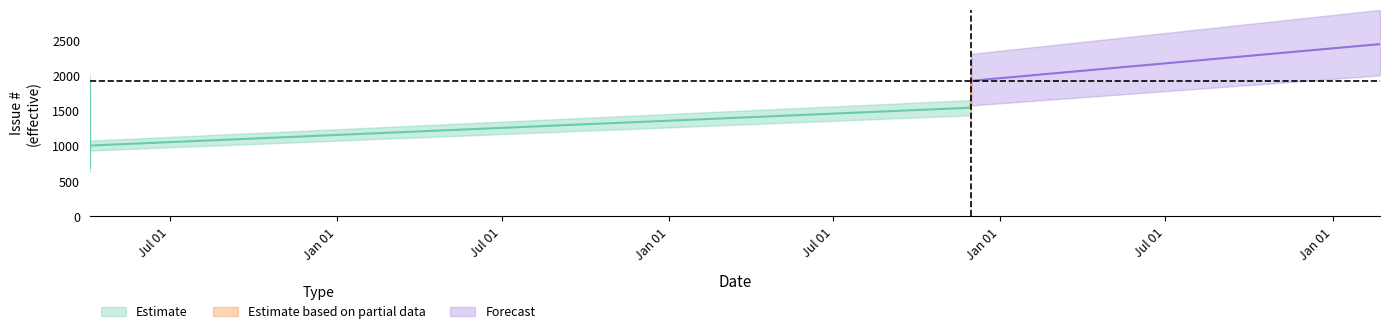

At 2017-04-03, list the series in order from smallest to largest.

Estimate, Estimate based on partial data, Forecast